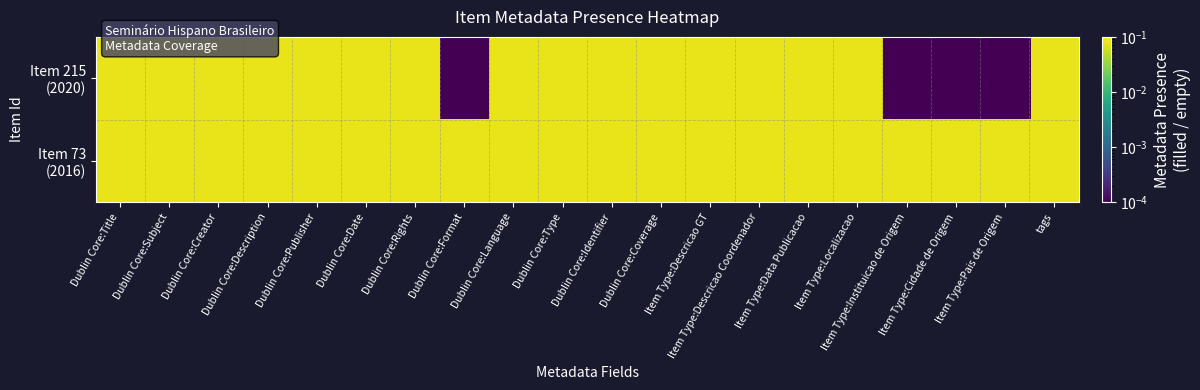

List the series in order of their overall mean, highest first.

Item 73 (2016), Item 215 (2020)